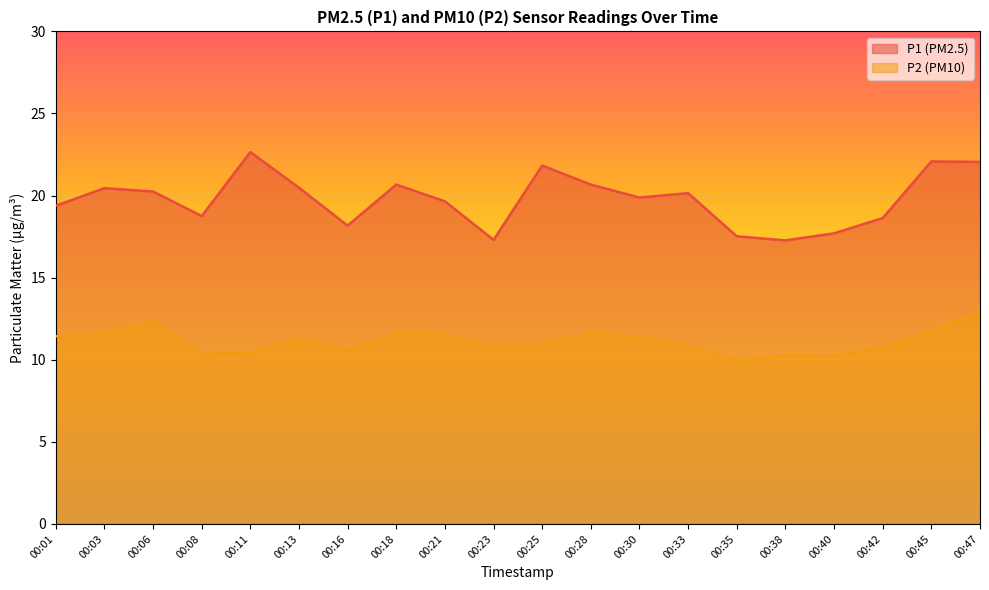

Does the chart display data point markers on the line(s)?

No